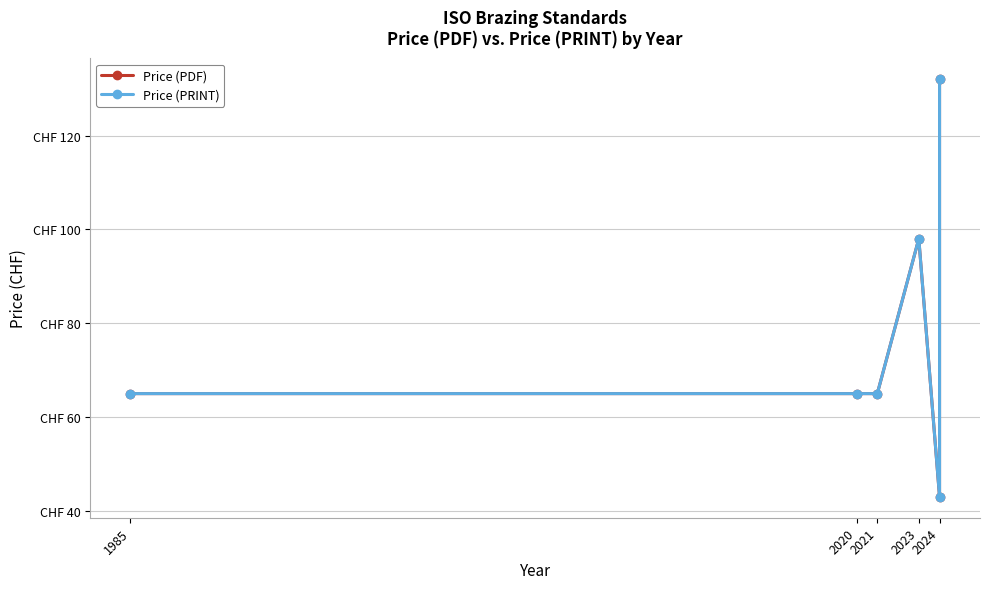

At 2024, list the series in order from largest to smallest.

Price (PDF), Price (PRINT)